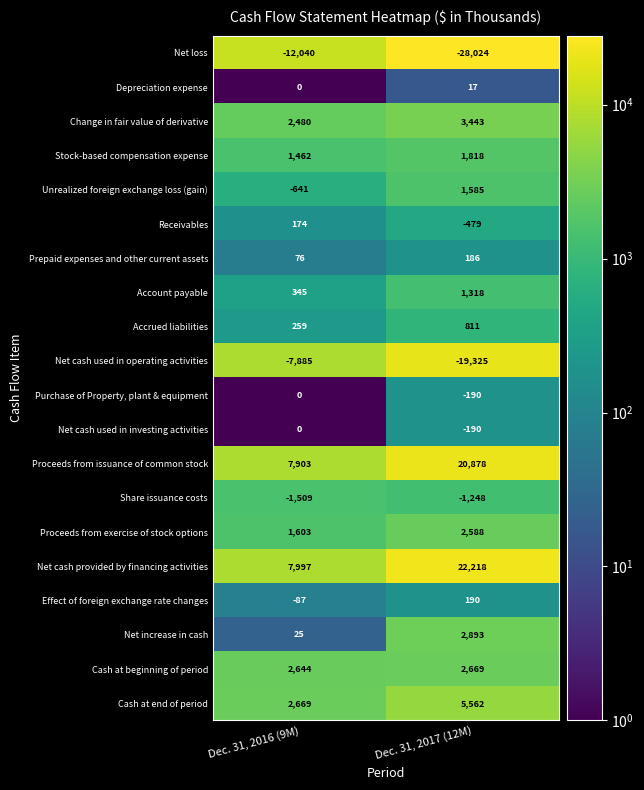

Rank the categories by Depreciation expense value from highest to lowest.

Dec. 31, 2017 (12M), Dec. 31, 2016 (9M)